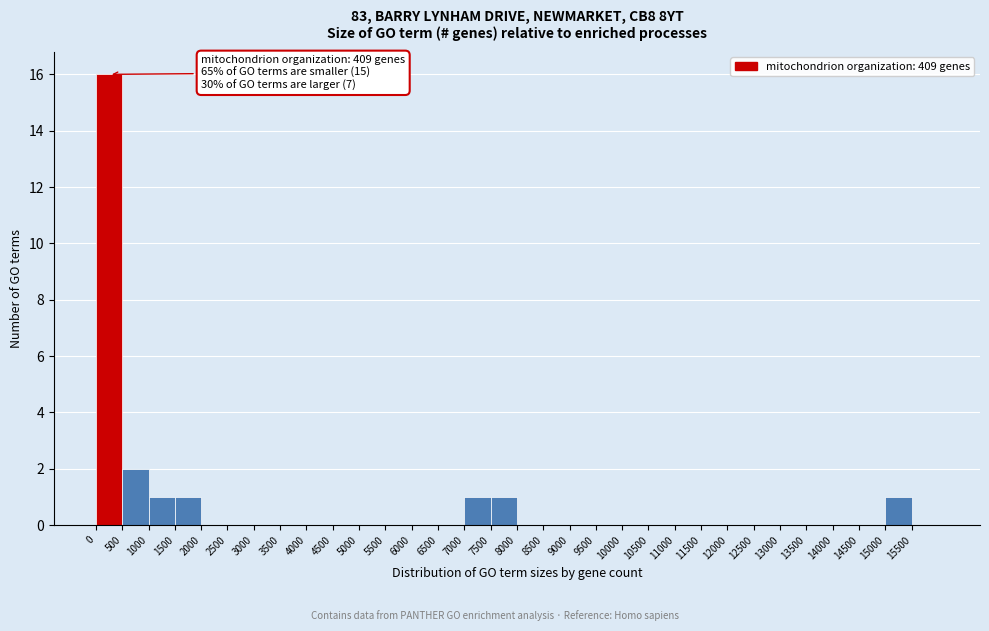

Over which range of the x-axis is the bar tallest?

0 to 500